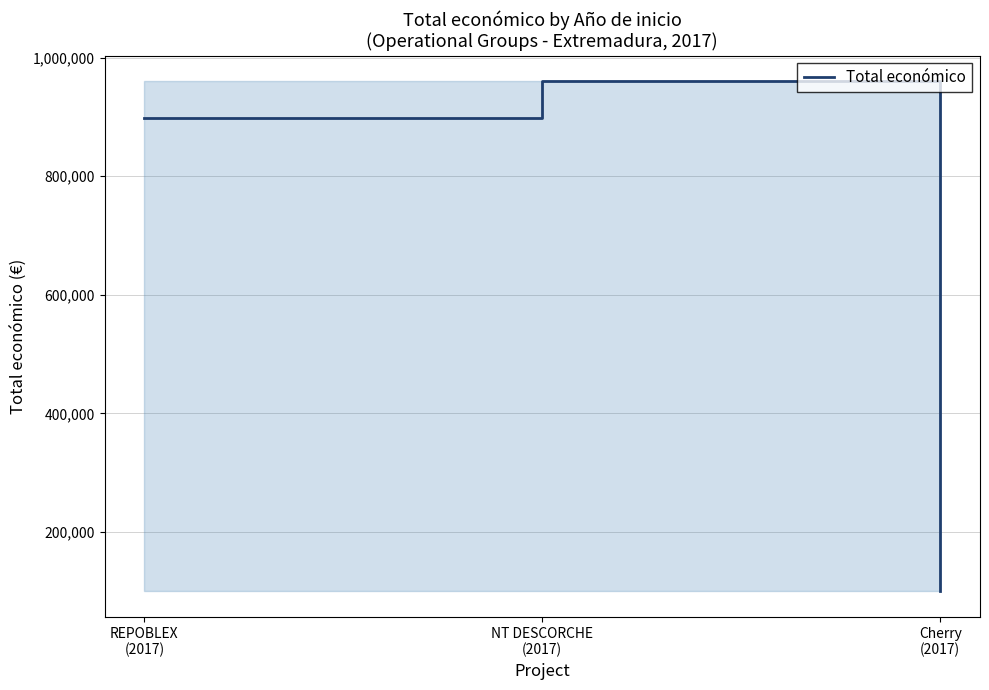

Rank the categories by value from highest to lowest.

NT DESCORCHE
(2017), REPOBLEX
(2017), Cherry
(2017)